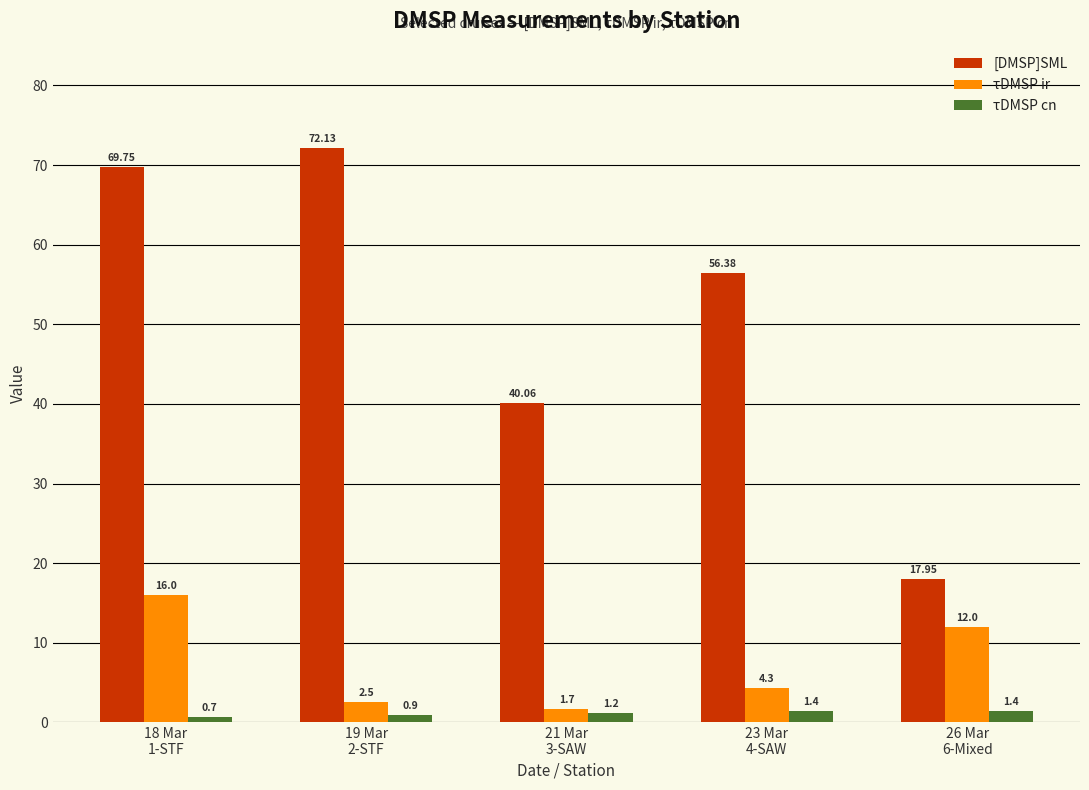

What is the minimum value shown in the chart?

0.7